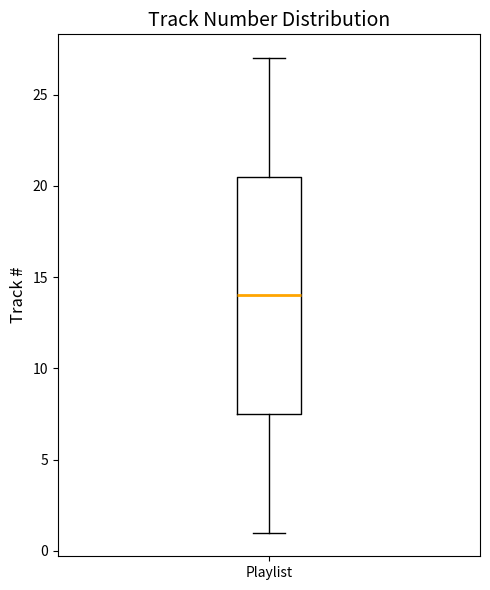

Transcribe this box plot: give where the median line is, the range the box spans, and where the two whiskers end, as read against the y-axis. The values are not printed on the chart, so give them approximately, as read against the axis.

median 14.0, box 7.5 to 20.5, whiskers 1.0 to 27.0